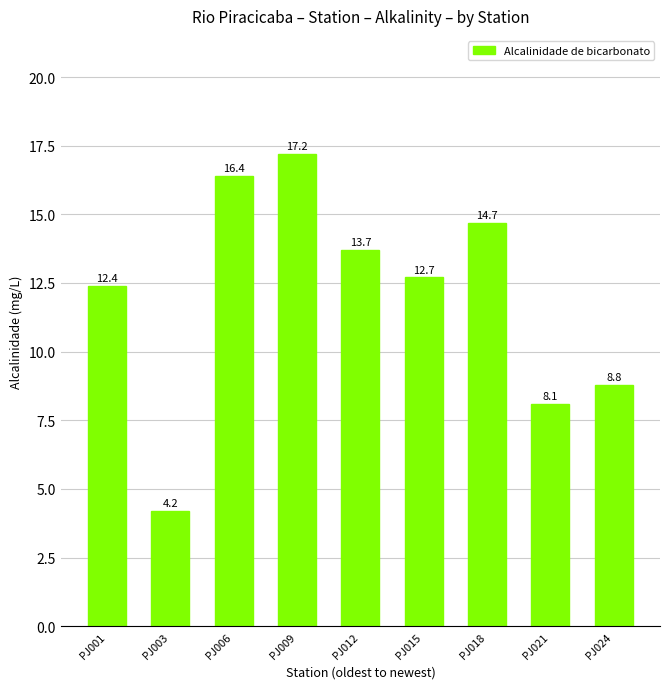

Which category has the lowest value across all series?

PJ003